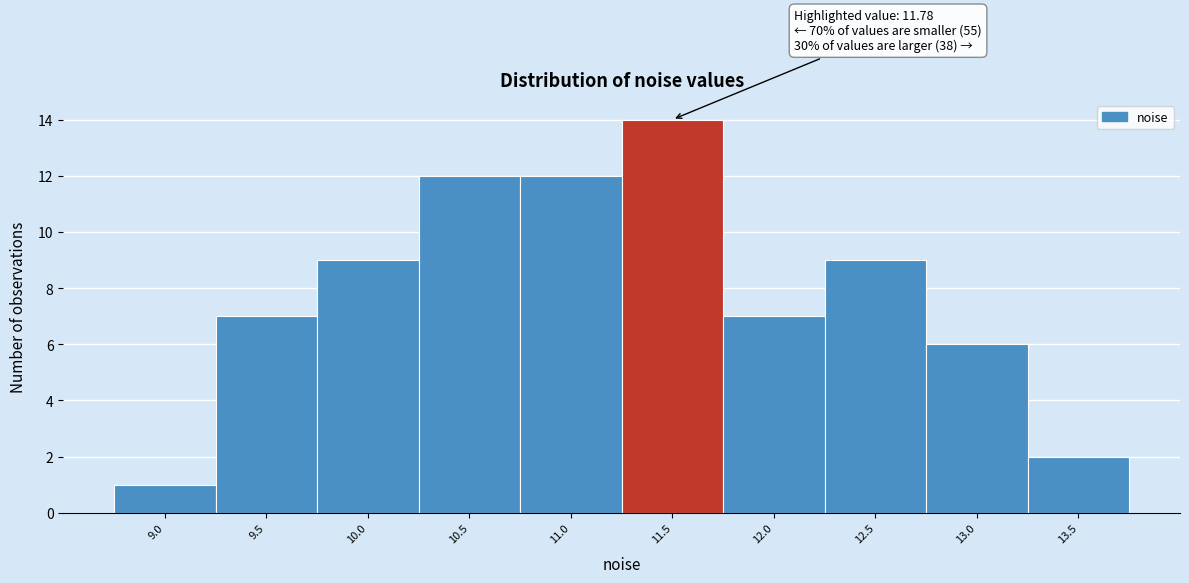

Reading left to right, list all the values displayed in this chart.

9.0=1	9.5=7	10.0=9	10.5=12	11.0=12	11.5=14	12.0=7	12.5=9	13.0=6	13.5=2